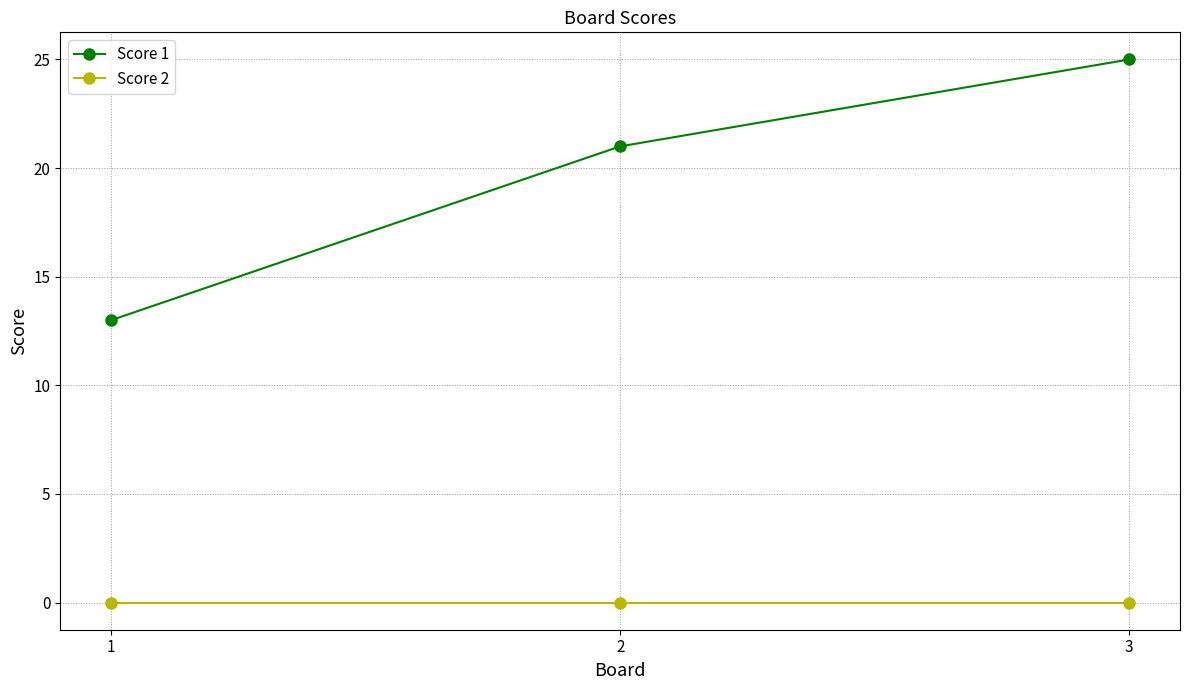

Reading left to right, what are all the values shown in this chart?

Score 1: 13	21	25
Score 2: 0	0	0